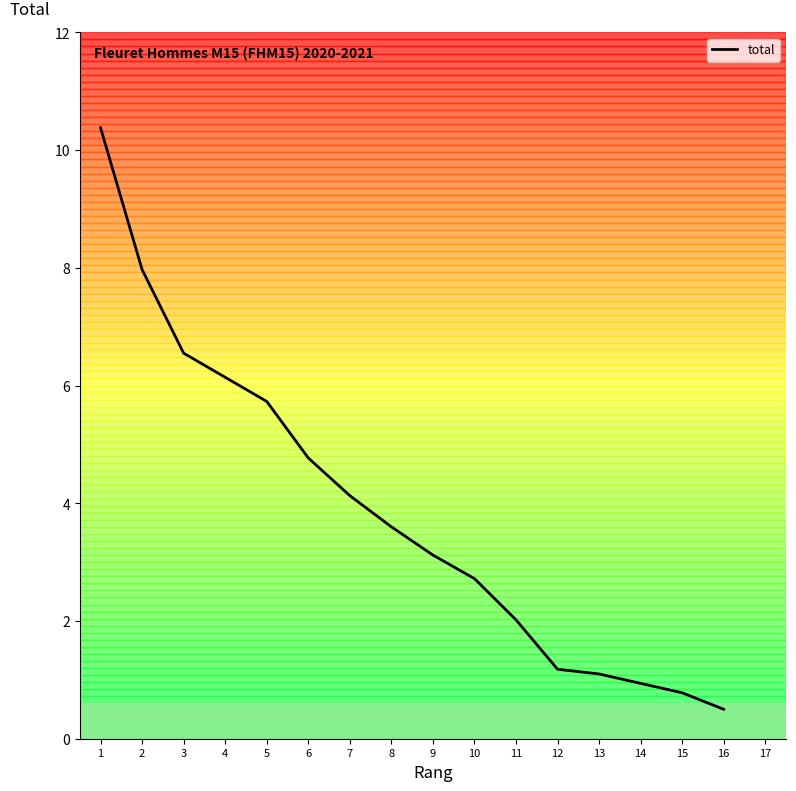

What is the maximum value shown in the chart?

10.4